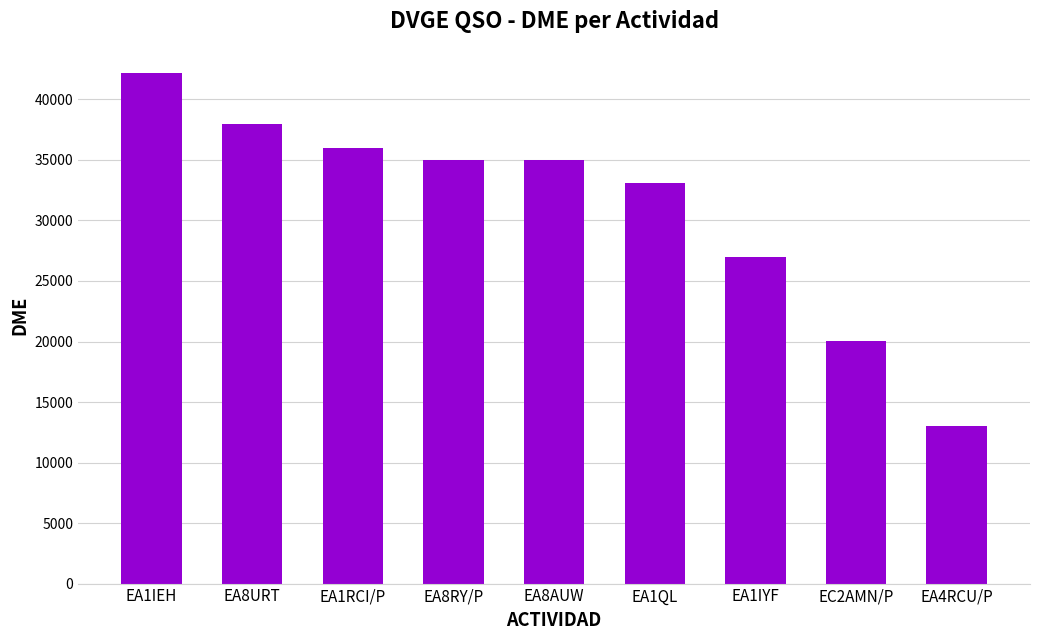

What is the change in value from EA1IEH to EA1RCI/P?

-6183